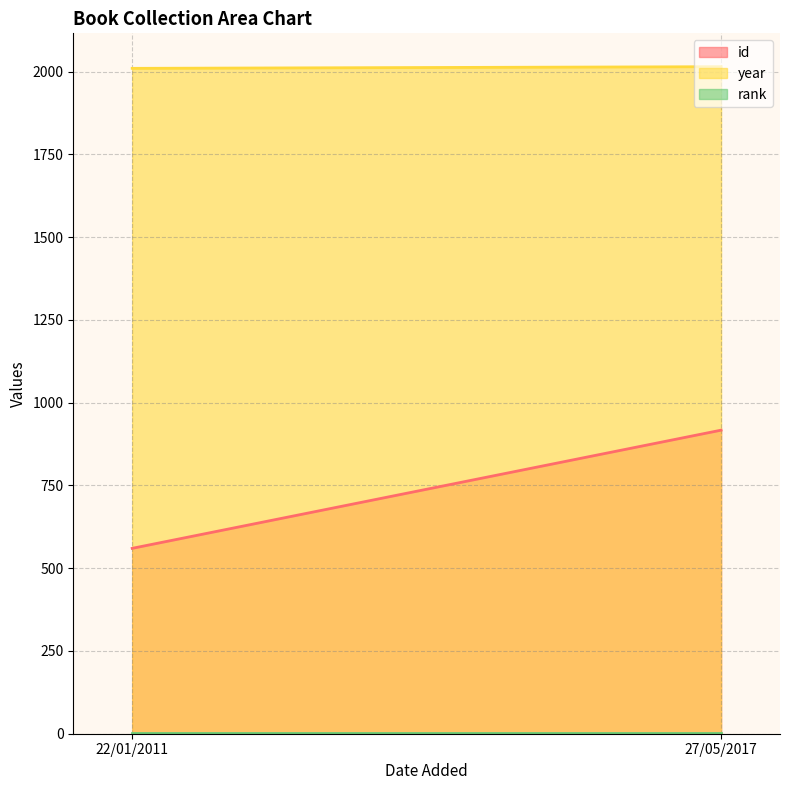

What is the value of the year point at the 2nd from the left?

2015